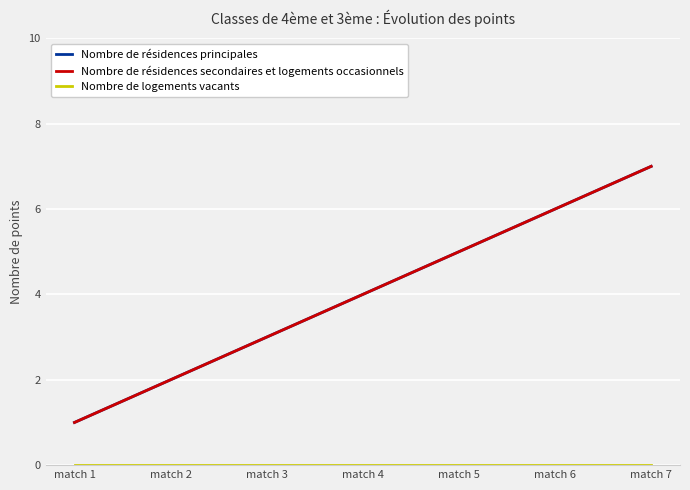

Does the chart display data point markers on the line(s)?

No